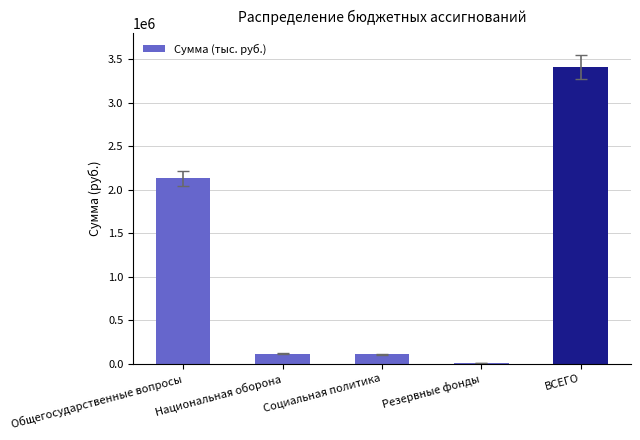

What is the sum of the values at Общегосударственные вопросы and ВСЕГО?

5545500